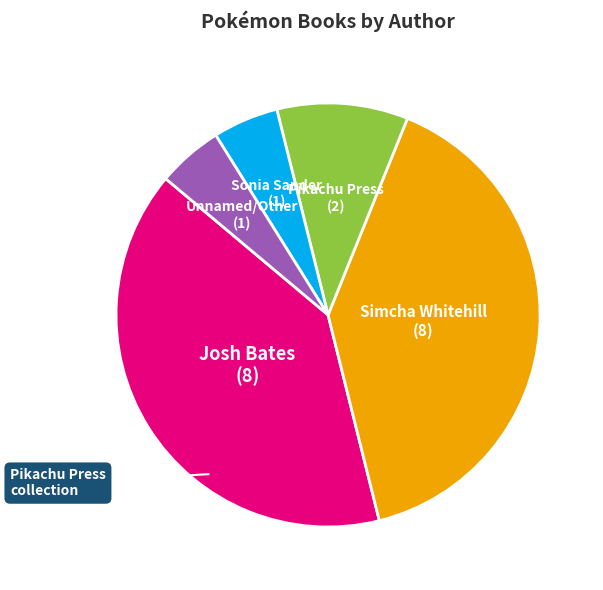

Which has a higher value, Josh Bates or Sonia Sander?

Josh Bates